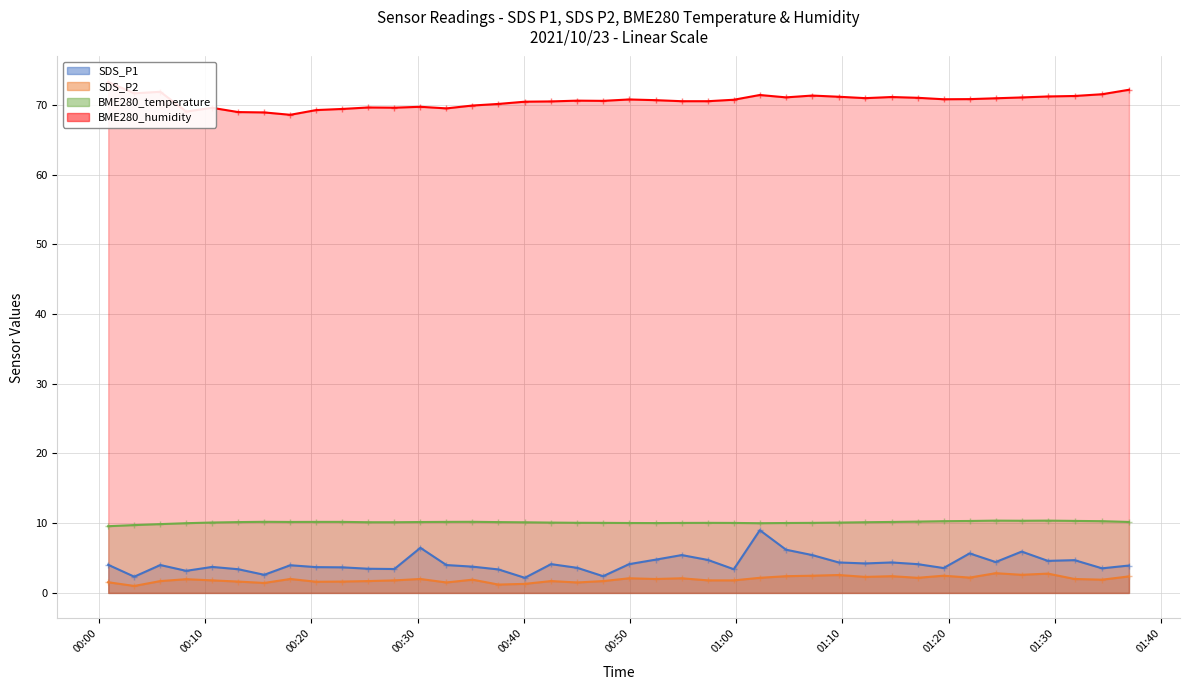

True or false: BME280_temperature and SDS_P2 cross at least once.

False